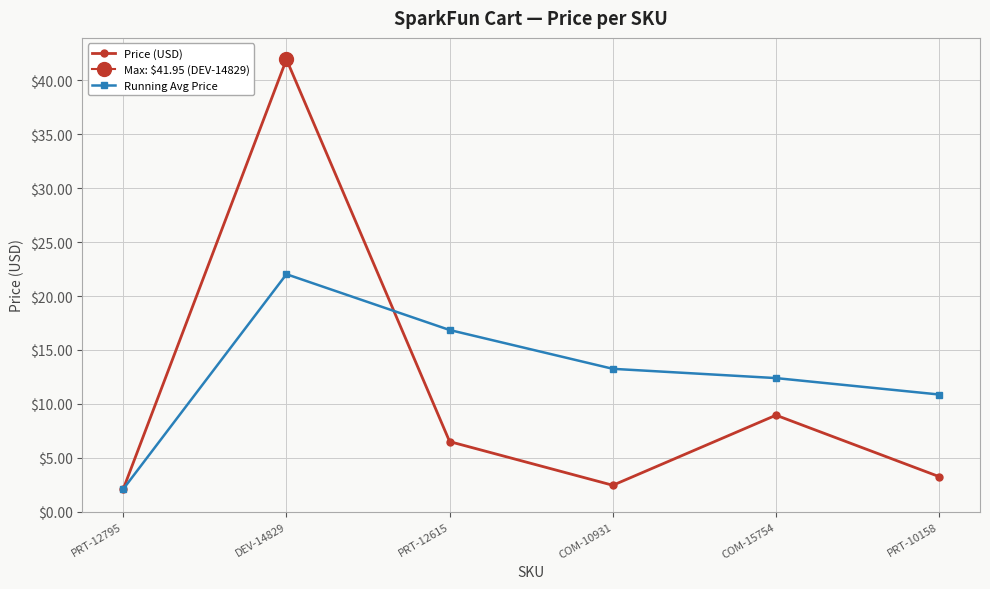

What is the label of the 4th point from the left?

COM-10931